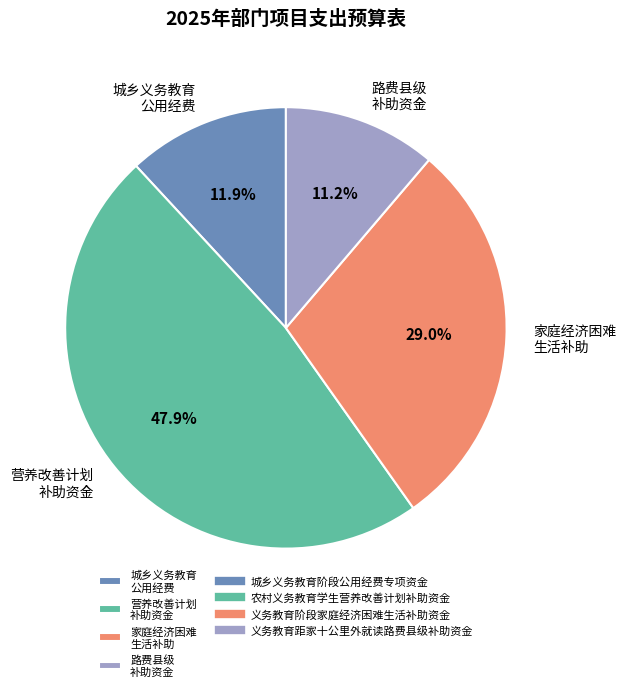

How much of the chart is everything except 城乡义务教育 公用经费?

88.1%